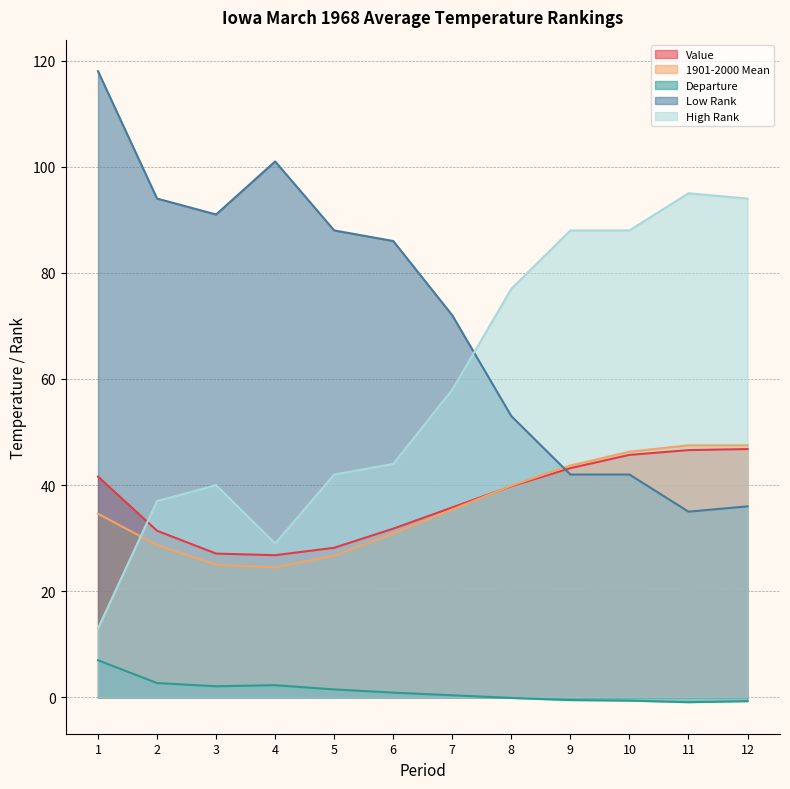

How many intersections are there between High Rank and Value?

1